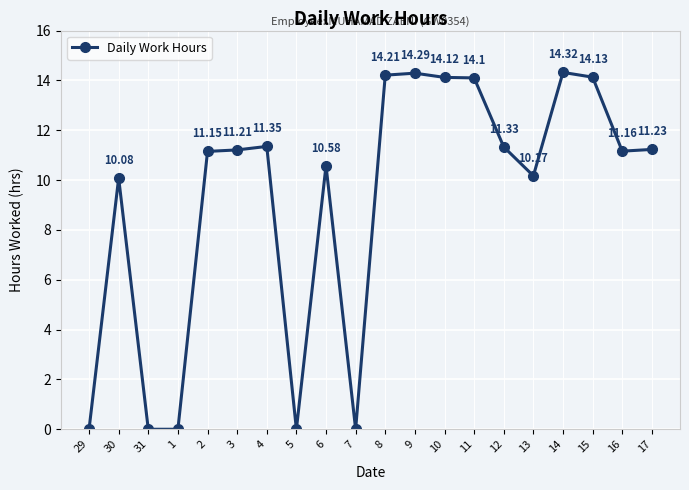

What is the change in value from 5 to 11?

+14.1